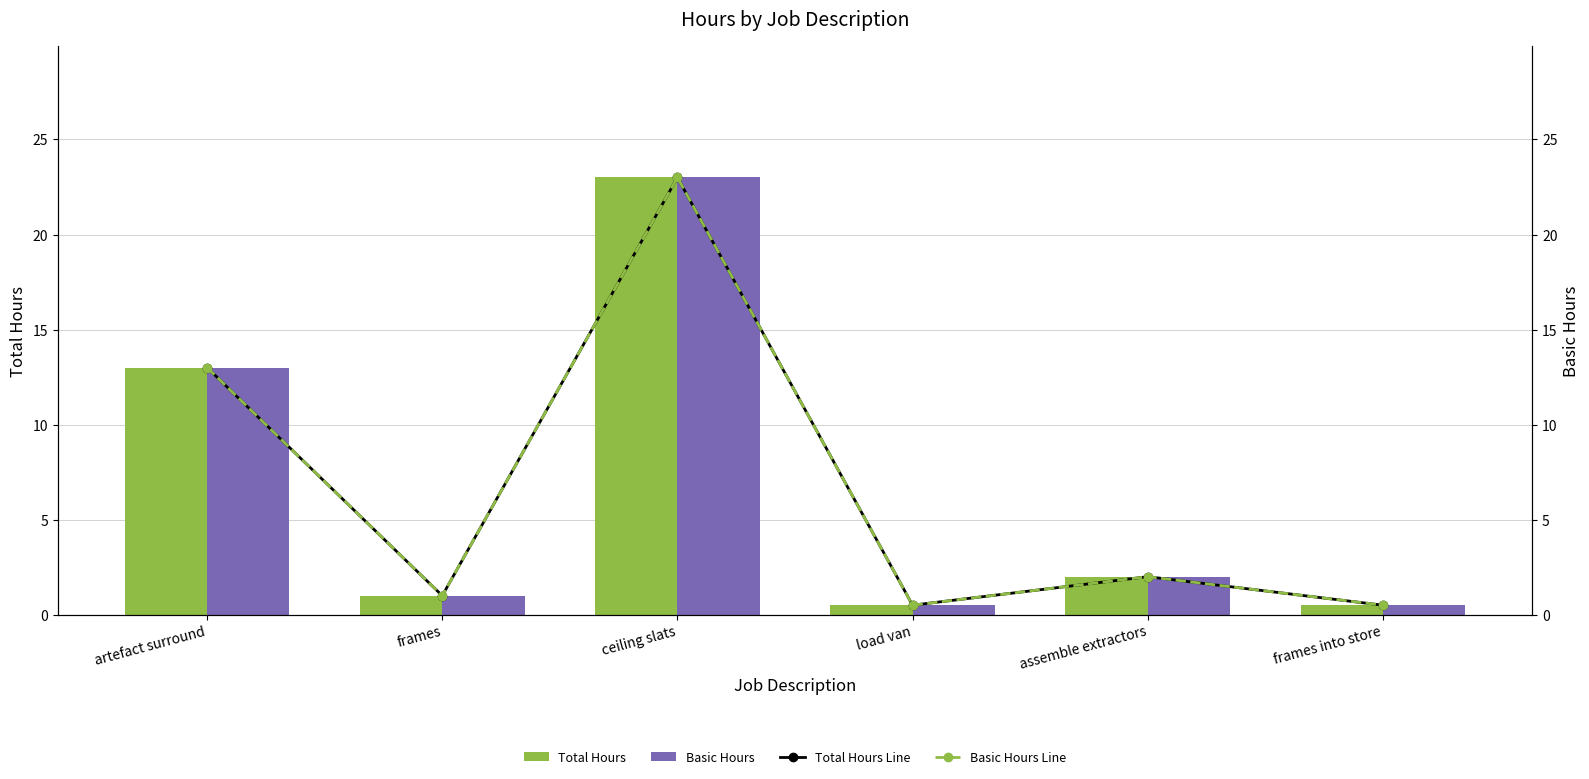

What is the sum of the Total Hours values at frames into store and ceiling slats?

23.5